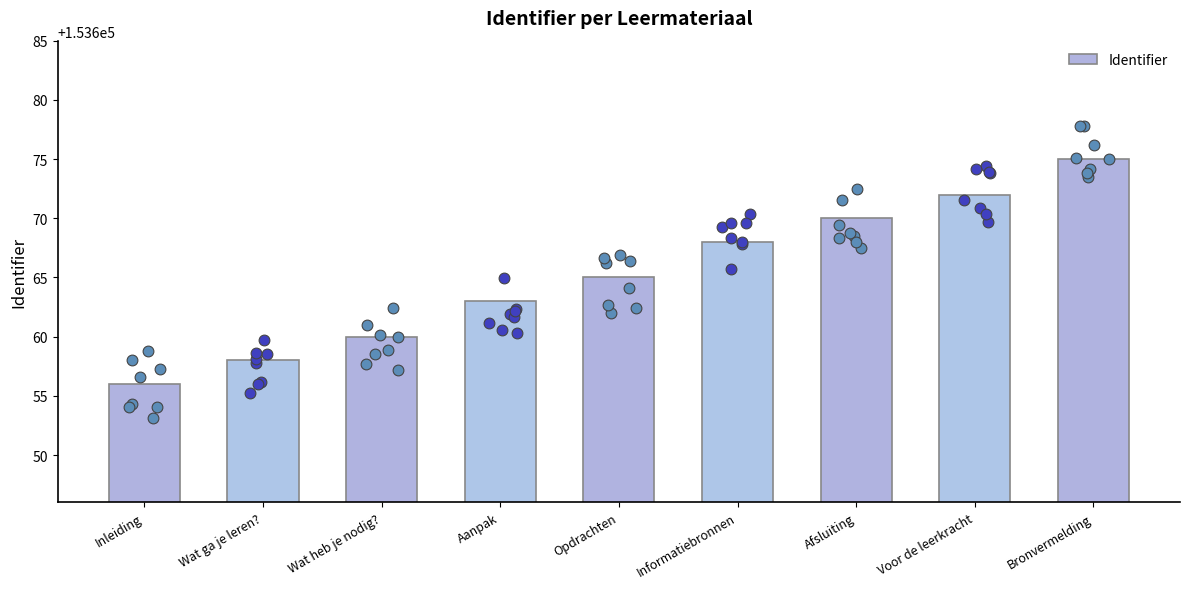

What is the change in value from Opdrachten to Voor de leerkracht?

+7